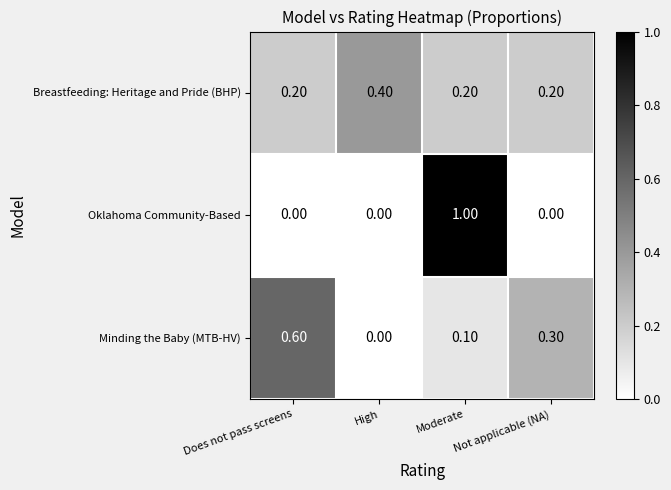

At Moderate, list the series in order from smallest to largest.

Minding the Baby (MTB-HV), Breastfeeding: Heritage and Pride (BHP), Oklahoma Community-Based